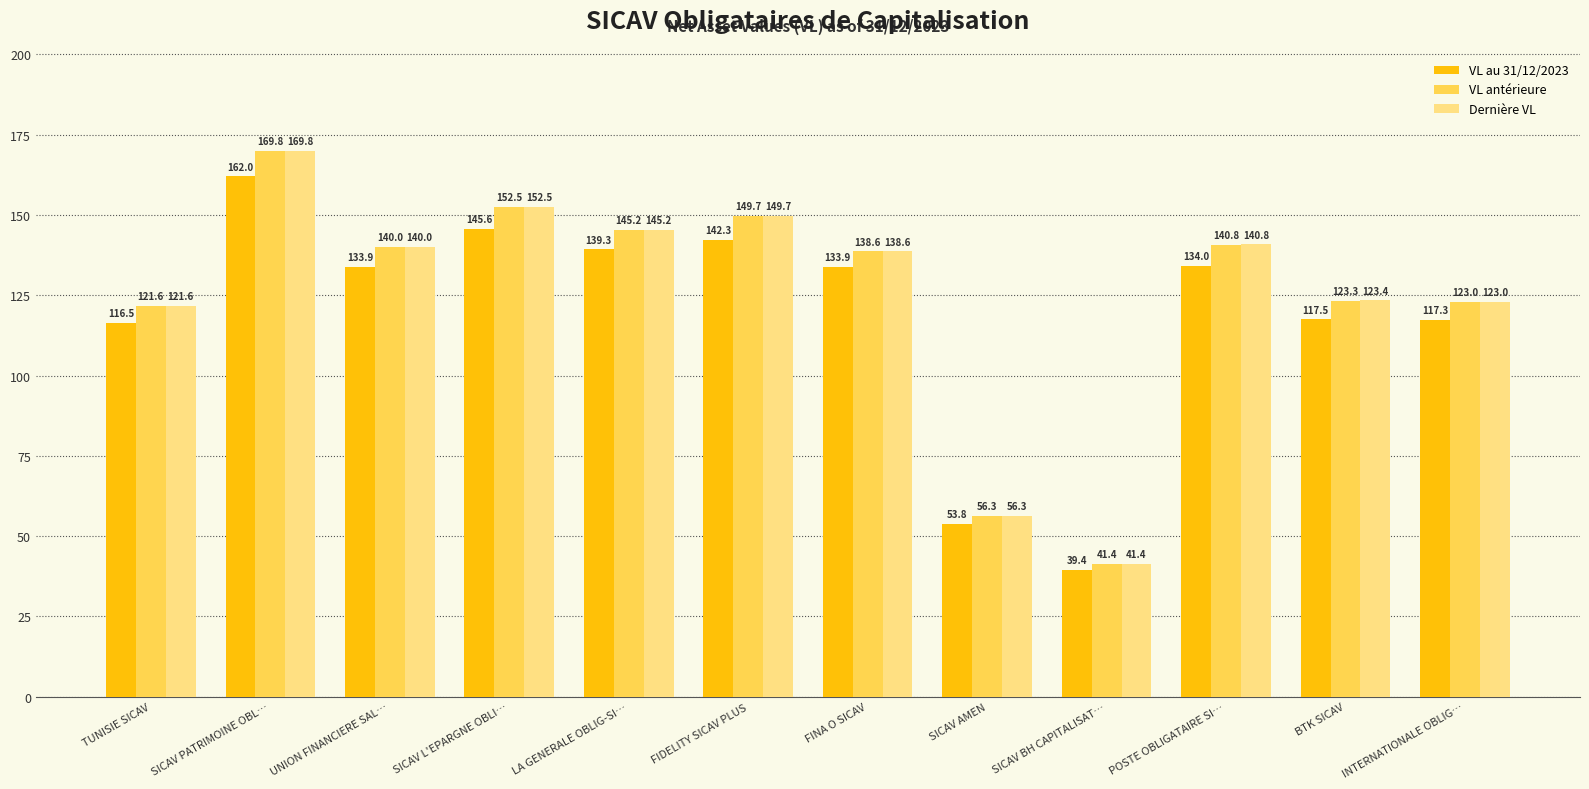

What is the total value across all series at SICAV BH CAPITALISAT…?

122.2